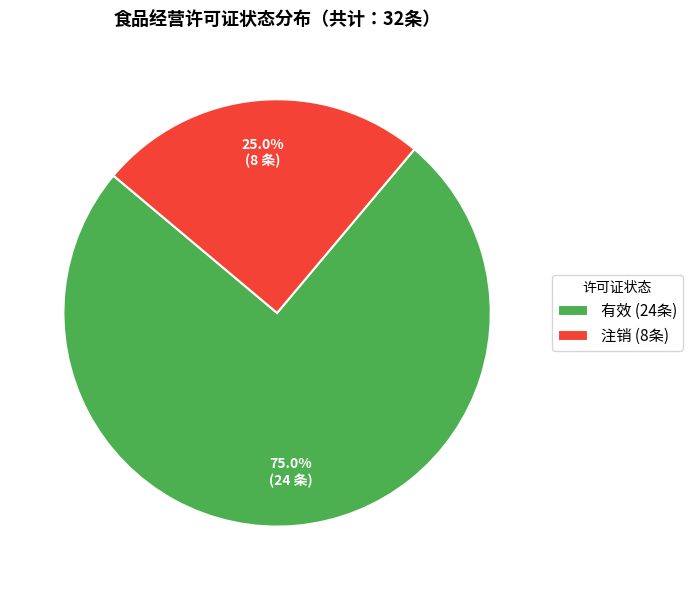

Does 注销 (8条) account for over 50% of the chart?

No